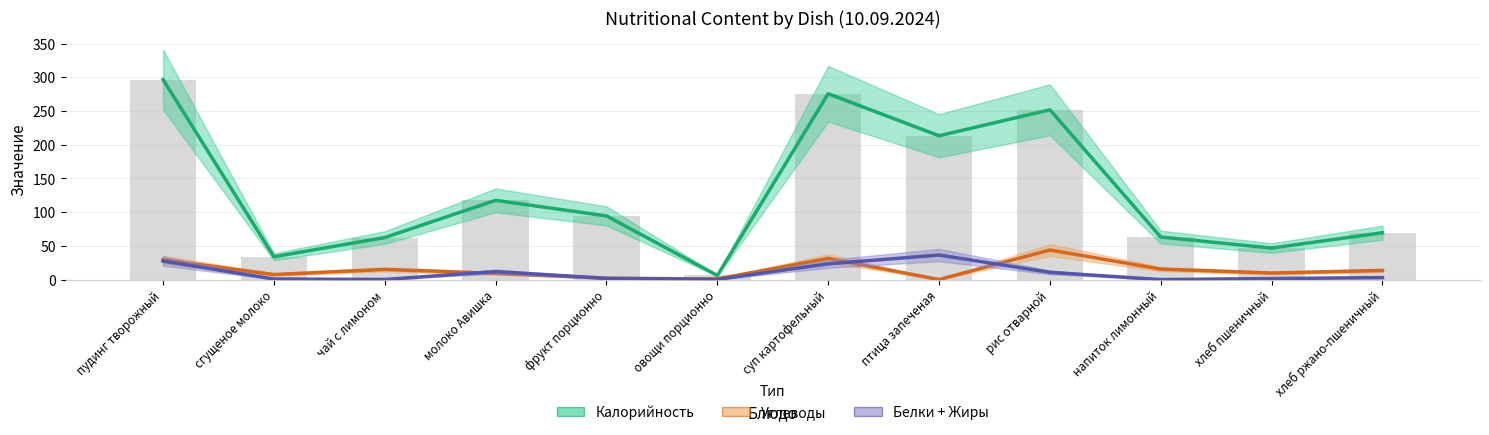

What is the label of the 6th bar from the left?

овощи порционно